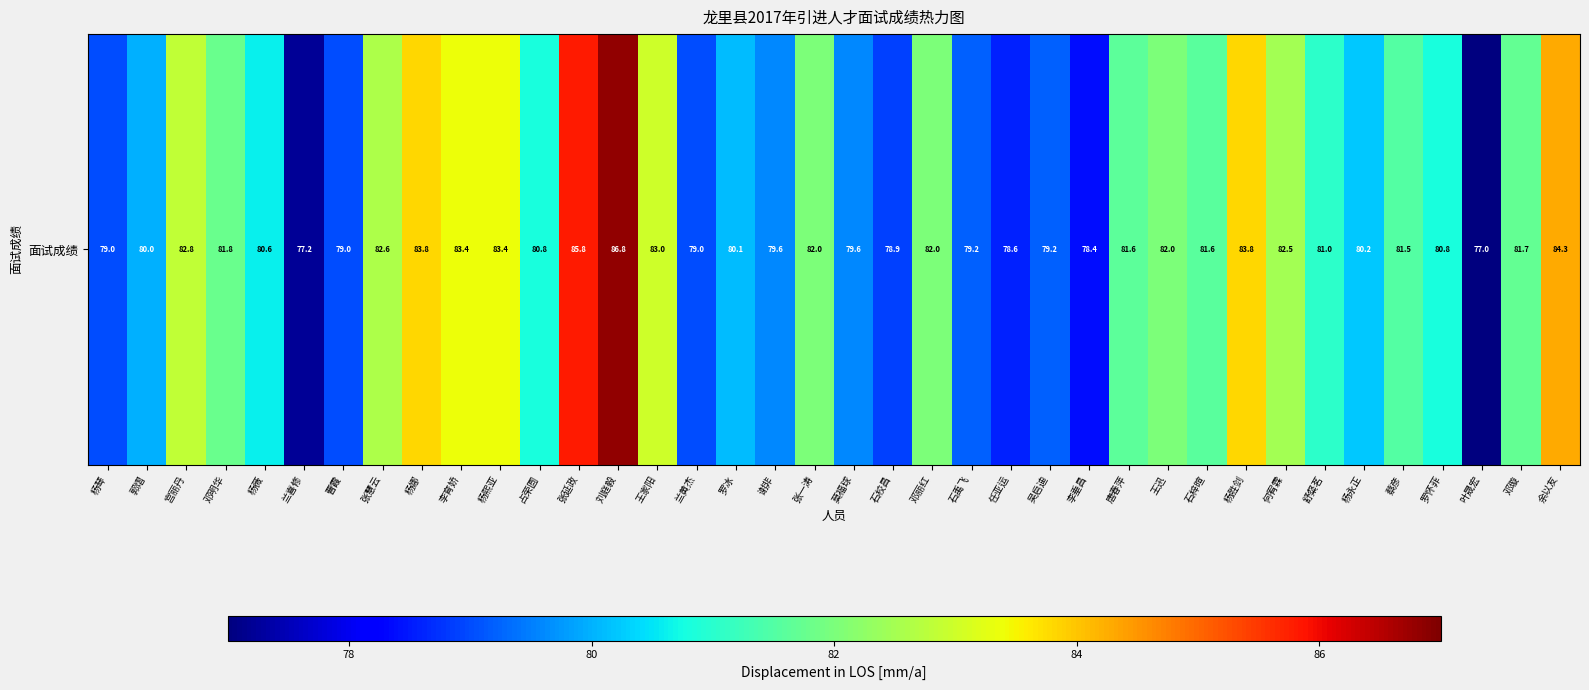

Count the number of data series in this chart.

1